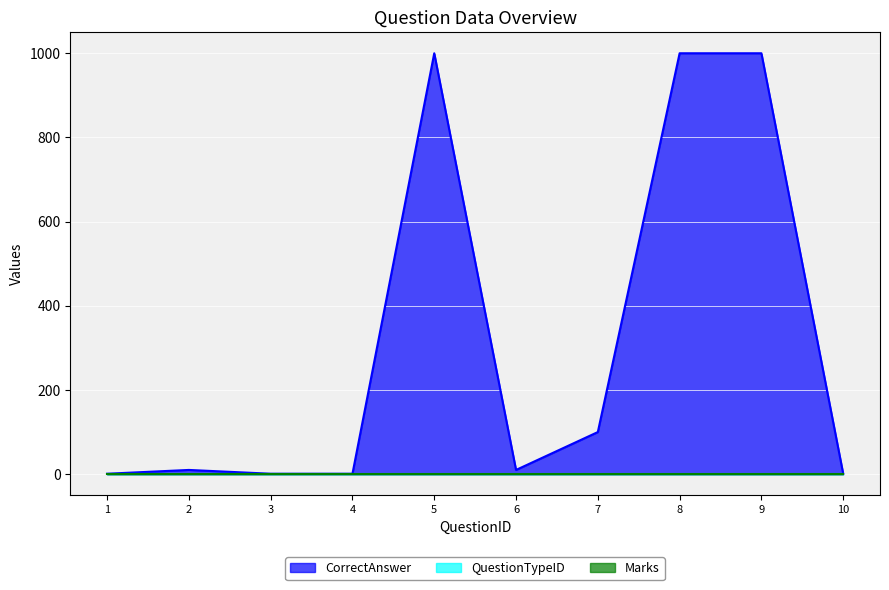

The QuestionTypeID series shows 1 at 6. True or false?

True